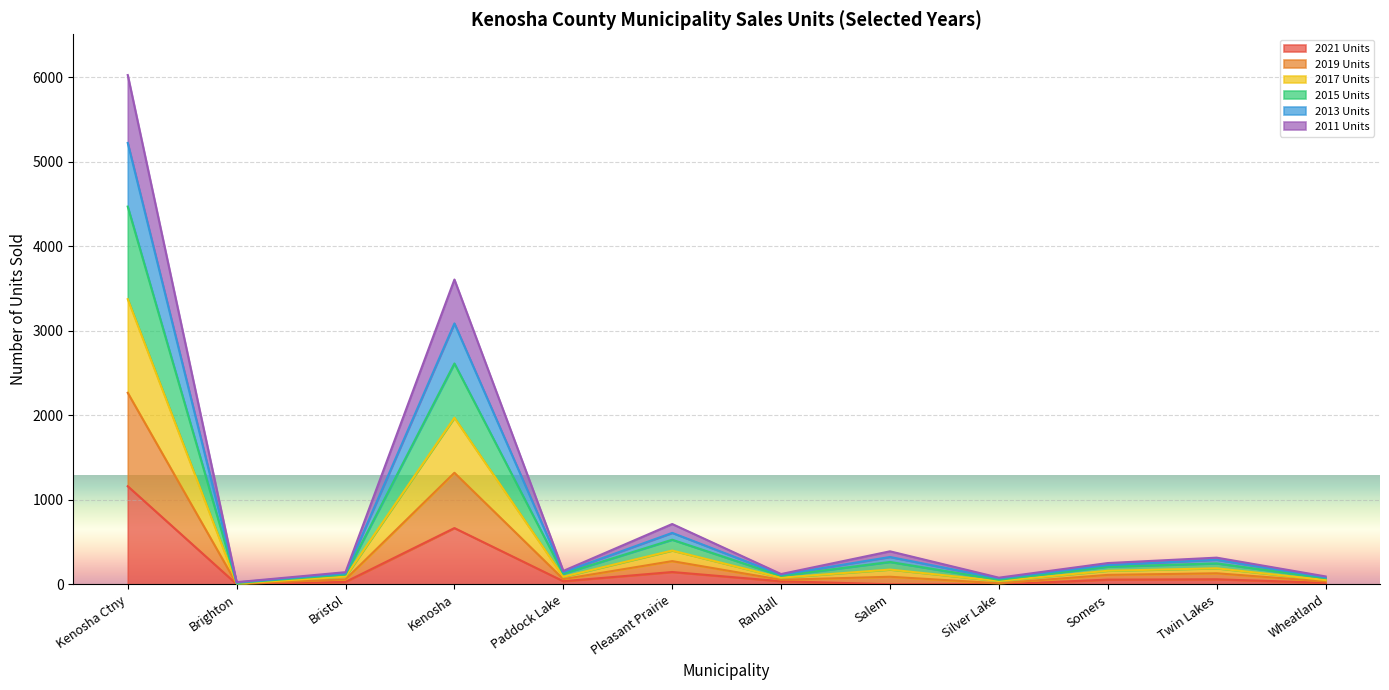

How many interior local valleys does the 2013 Units series have?

4